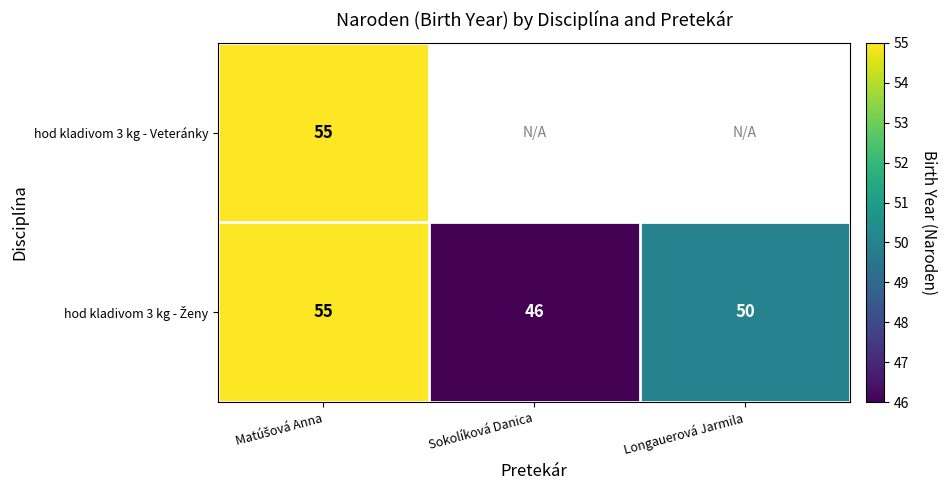

Read the hod kladivom 3 kg - Veteránky value at Matúšová Anna.

55.0